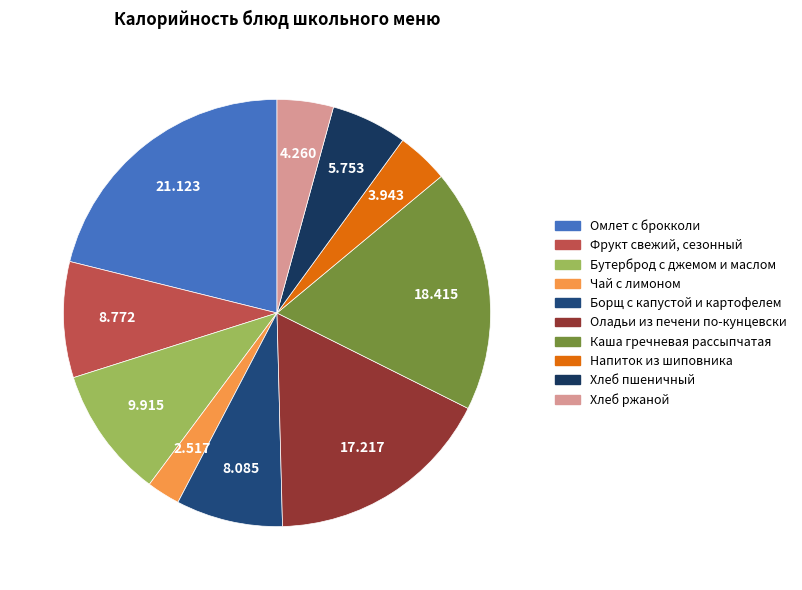

True or false: Бутерброд с джемом и маслом accounts for 10% of the total.

True